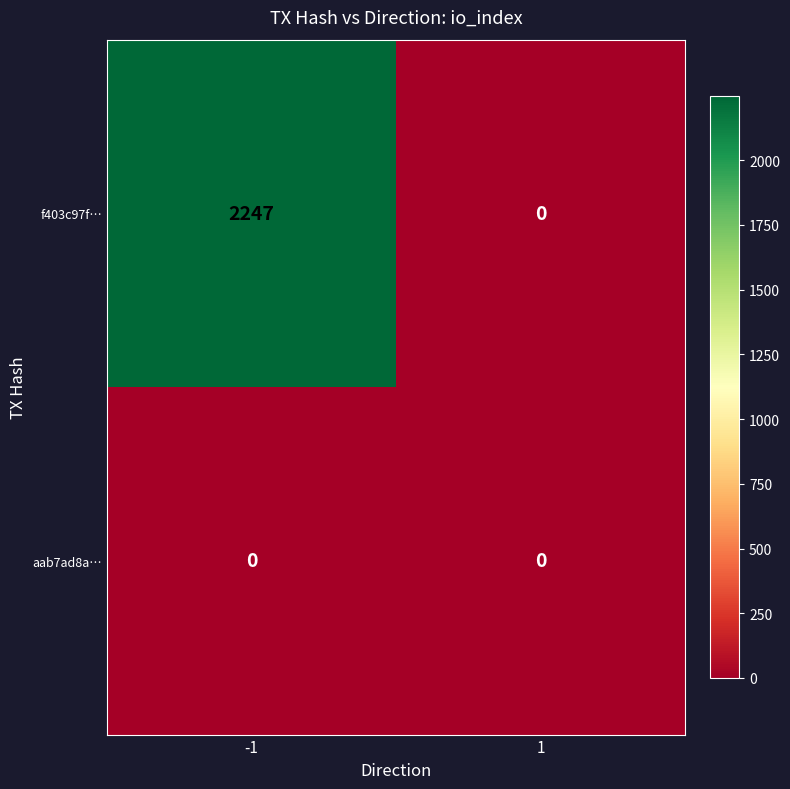

Between -1 and 1, which series saw the biggest shift?

f403c97f…